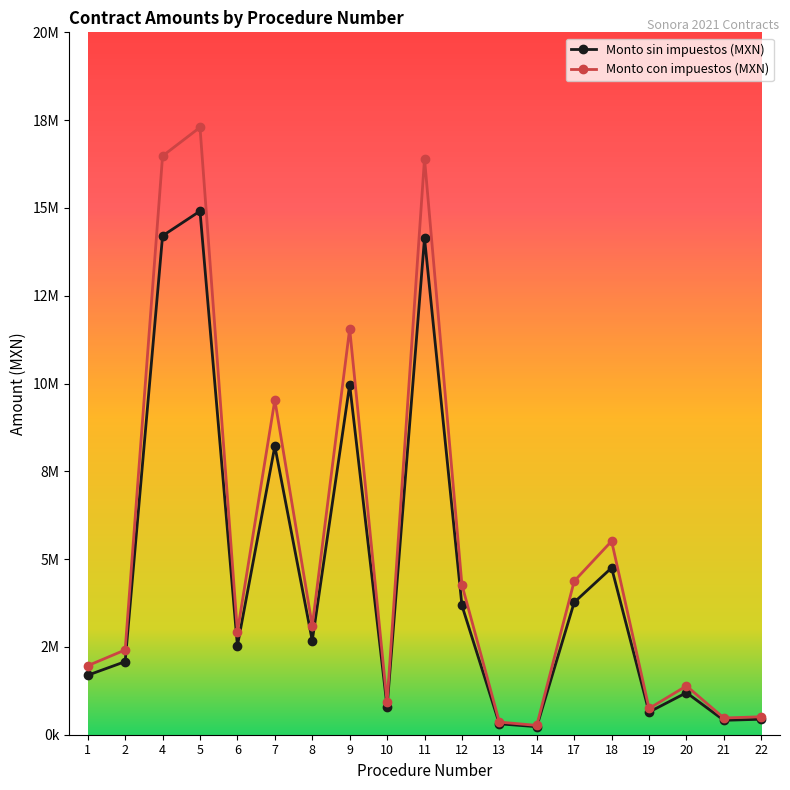

Which series has the widest spread of values?

Monto con impuestos (MXN)